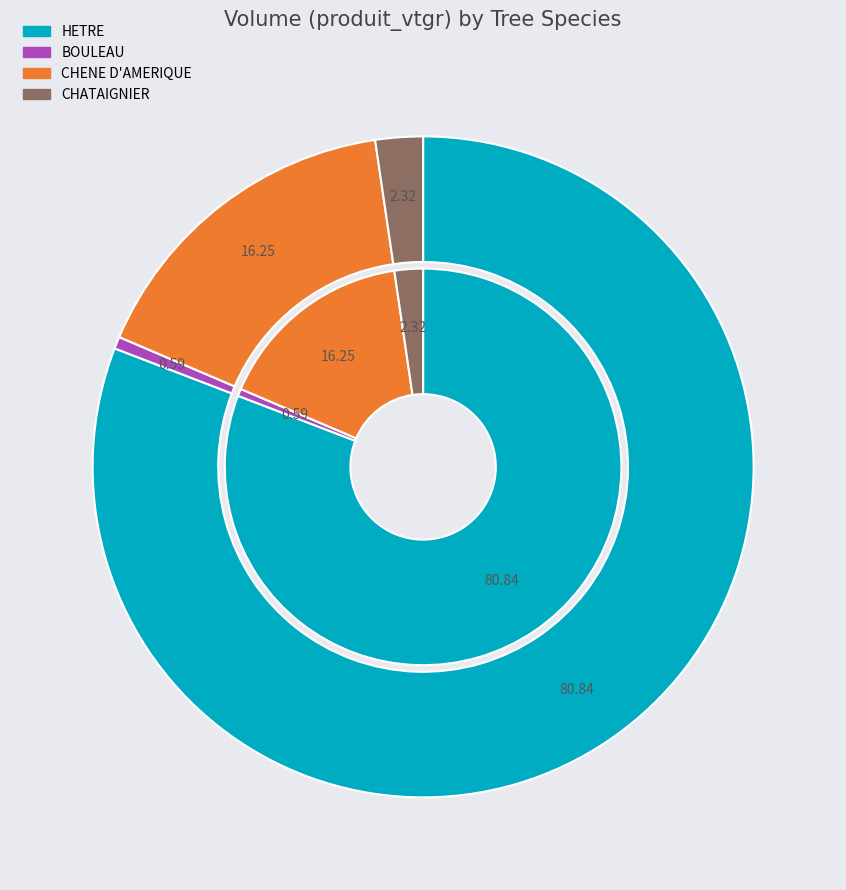

To the nearest percent, what percentage of the pie is CHATAIGNIER?

2%